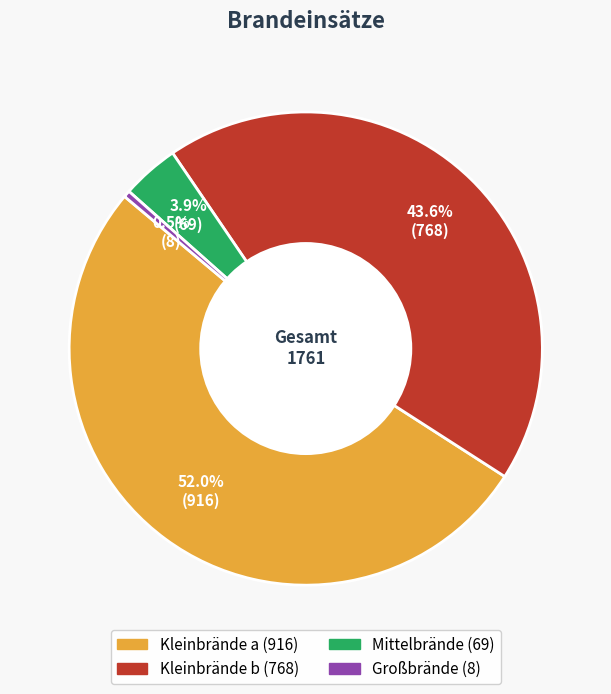

To the nearest percent, what is the difference between the Kleinbrände a and Großbrände slice percentages?

52%